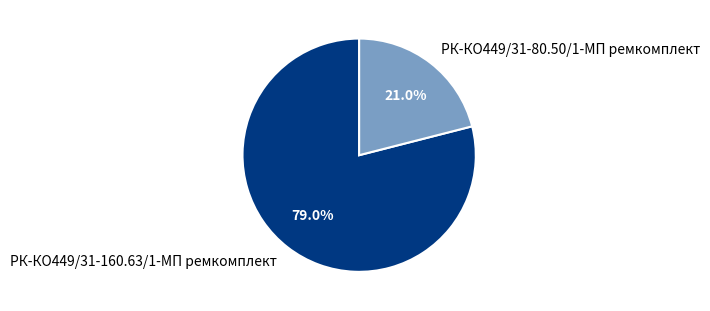

To the nearest percent, what is the average slice percentage?

50%